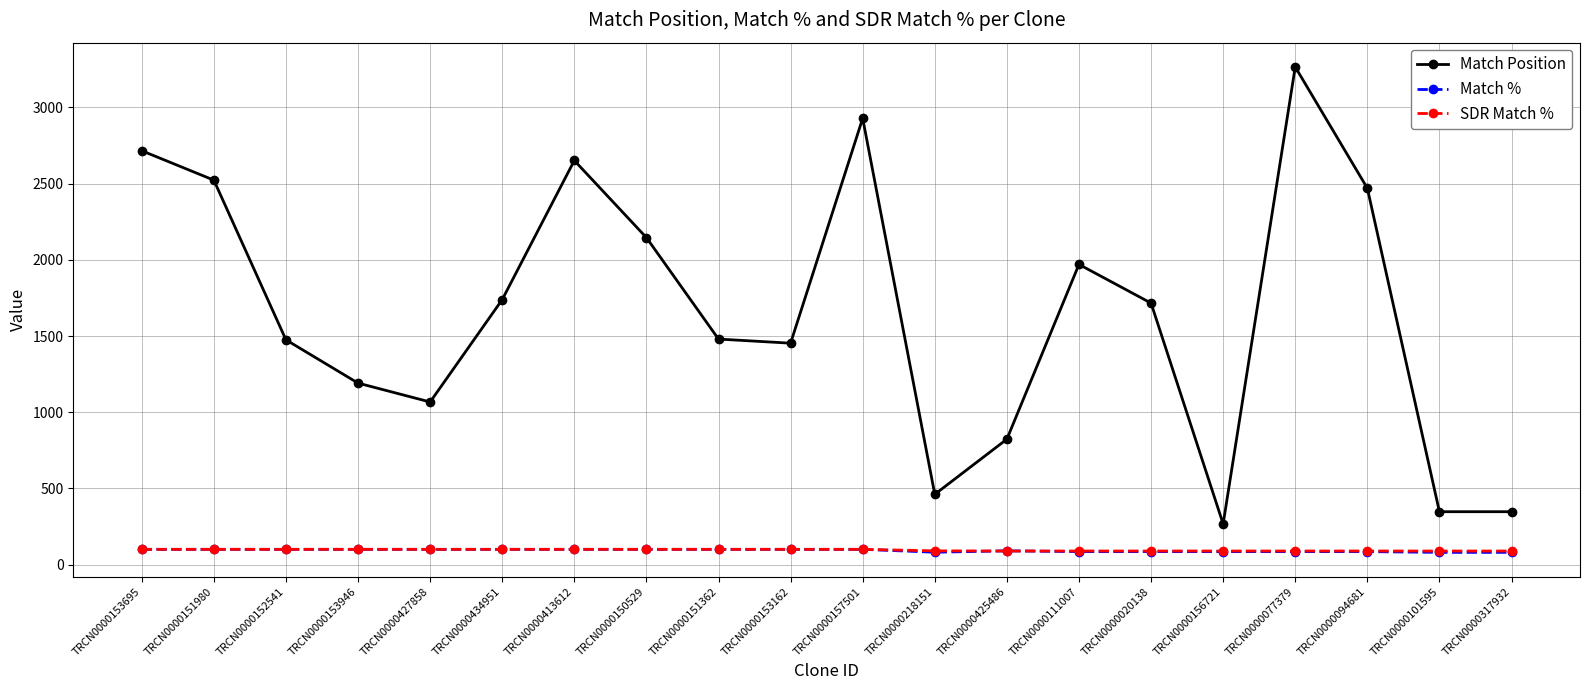

What is the spread (max minus min) of values at TRCN0000153162?

1353